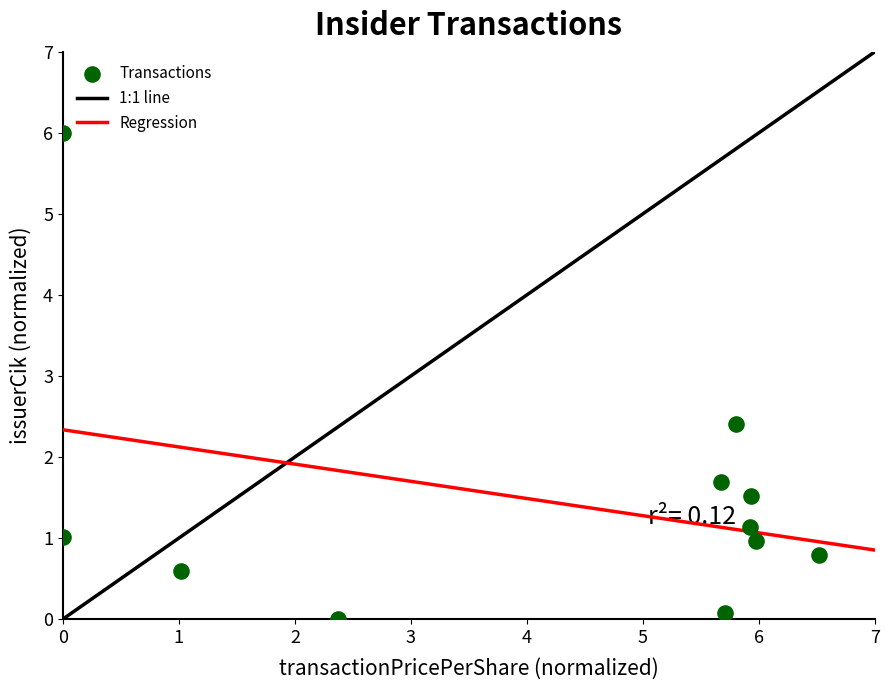

What is the average X value?

4.1